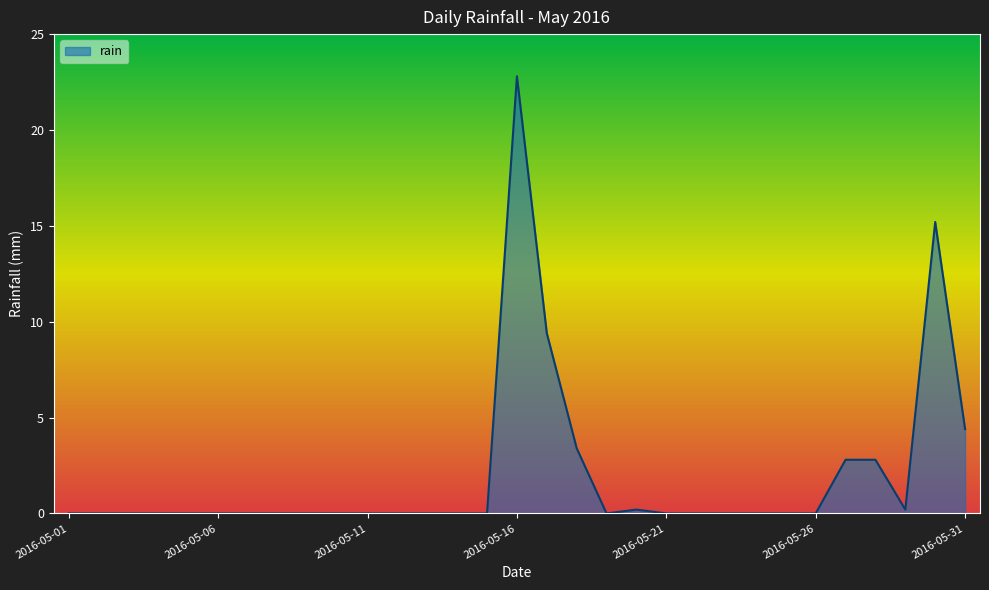

What is the maximum value shown in the chart?

22.8